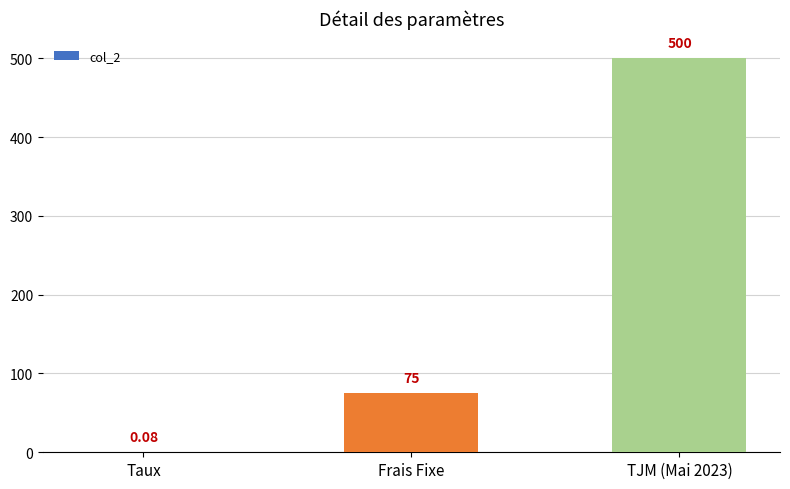

Does the chart contain stacked bars?

No